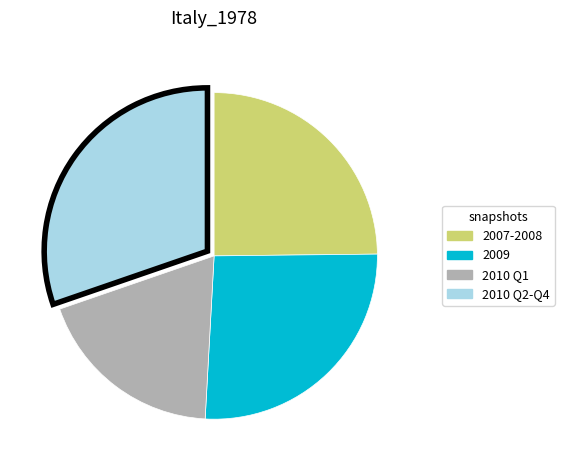

Does any single category account for the majority?

No